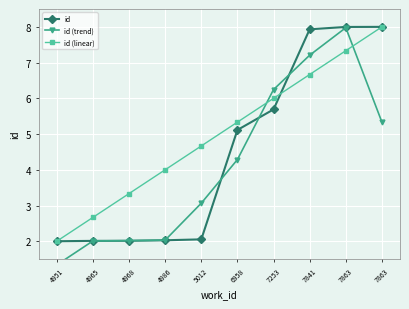

Read the id (linear) value at 7841.

6.7